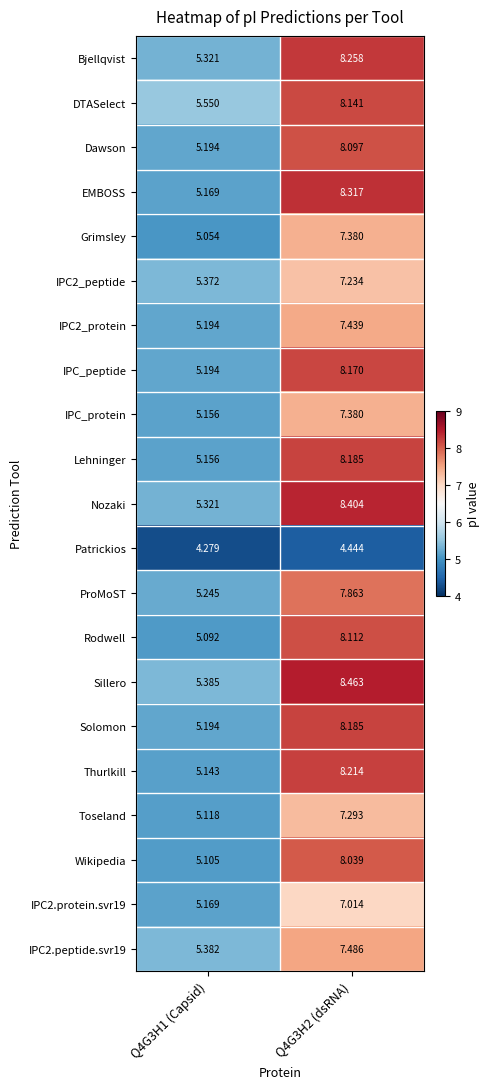

Between Q4G3H1 (Capsid) and Q4G3H2 (dsRNA), which series saw the biggest shift?

EMBOSS